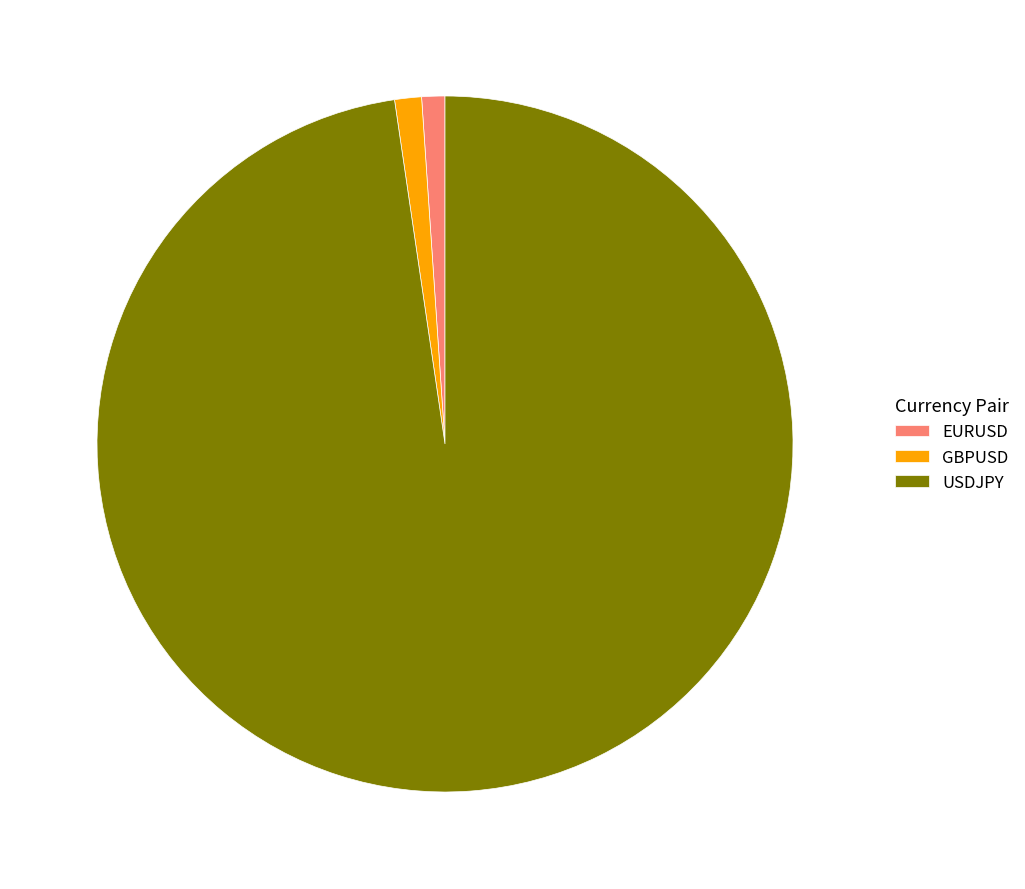

What is the majority slice?

USDJPY